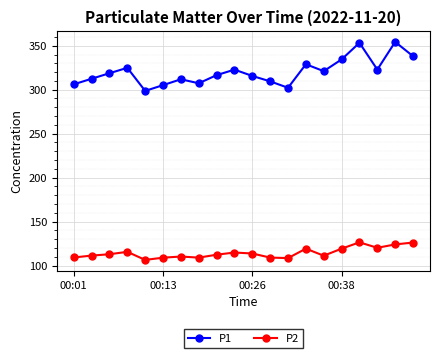

Which series has the largest total across all categories?

P1